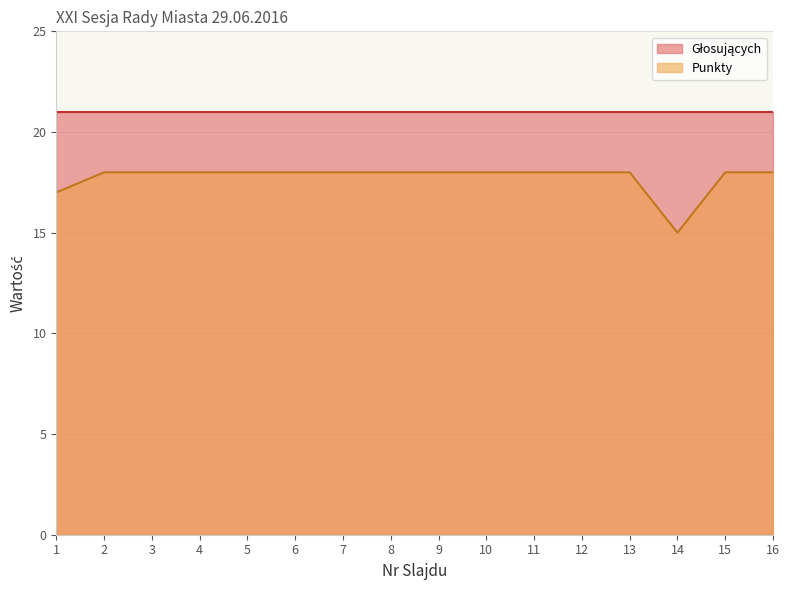

How many lines are shown in the chart?

2